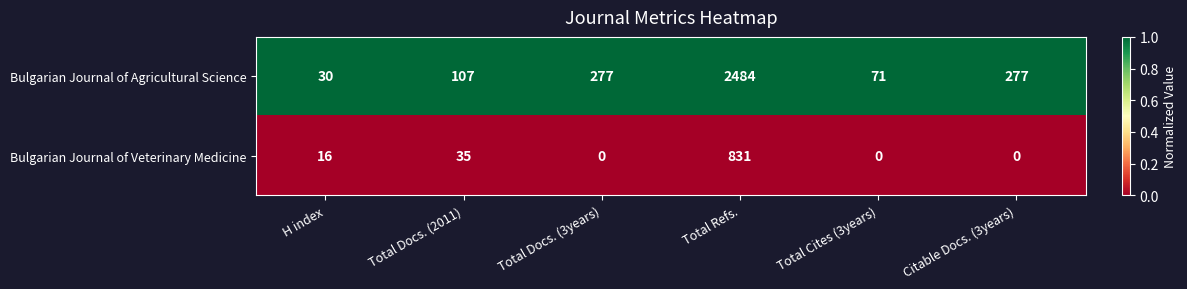

What is the spread (max minus min) of values at Total Refs.?

1653